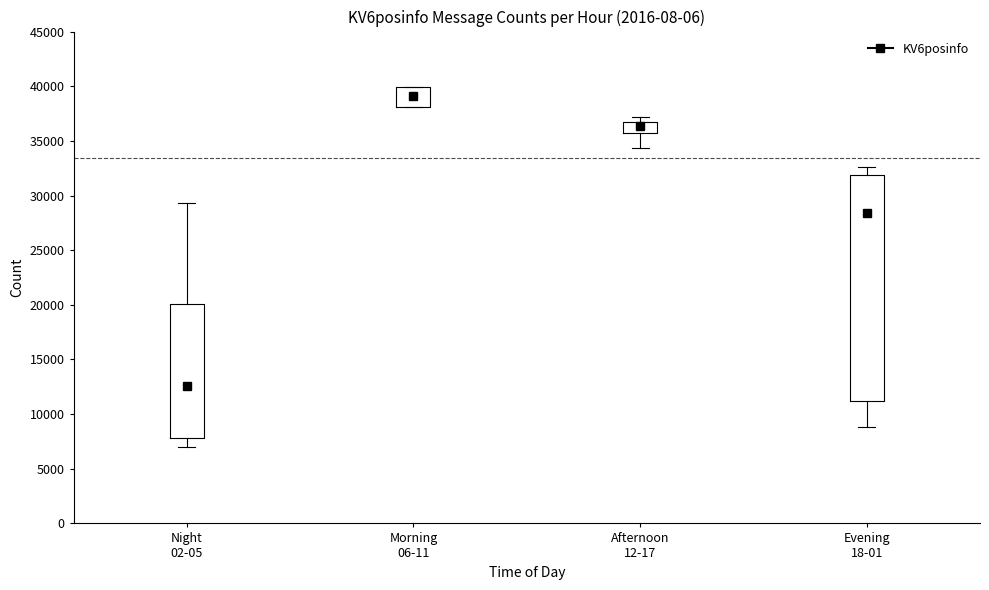

Reading left to right, transcribe this box plot: for each box, give where its median line is, the range the box spans, and where its two whiskers end, as read against the y-axis. The values are not printed on the chart, so give them approximately, as read against the axis.

Night 02-05: median 12500, box 8000 to 20000, whiskers 7000 to 29500
Morning 06-11: median 39000, box 38000 to 40000, whiskers 38000 to 40000
Afternoon 12-17: median 36500, box 35500 to 37000, whiskers 34500 to 37000 (just above the box's upper edge)
Evening 18-01: median 28500, box 11000 to 32000, whiskers 9000 to 32500